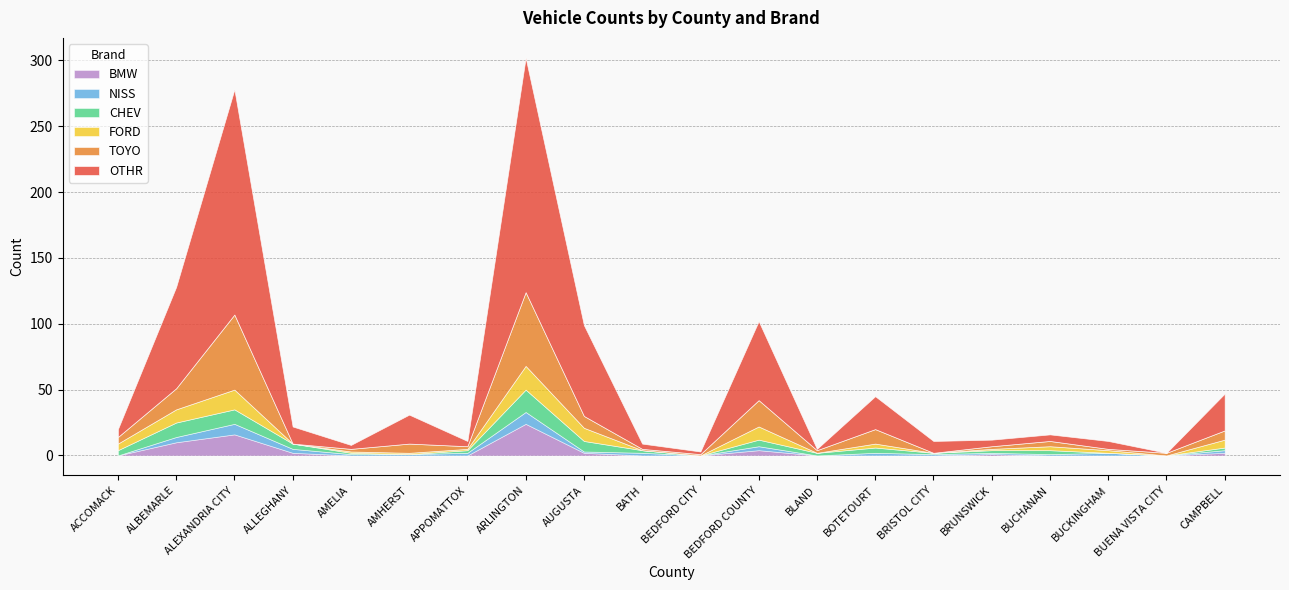

At which label does OTHR first exceed 9?

ALBEMARLE